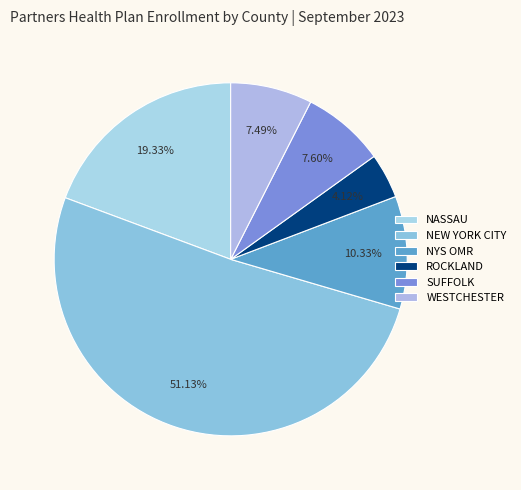

What is the largest slice in the pie chart?

NEW YORK CITY